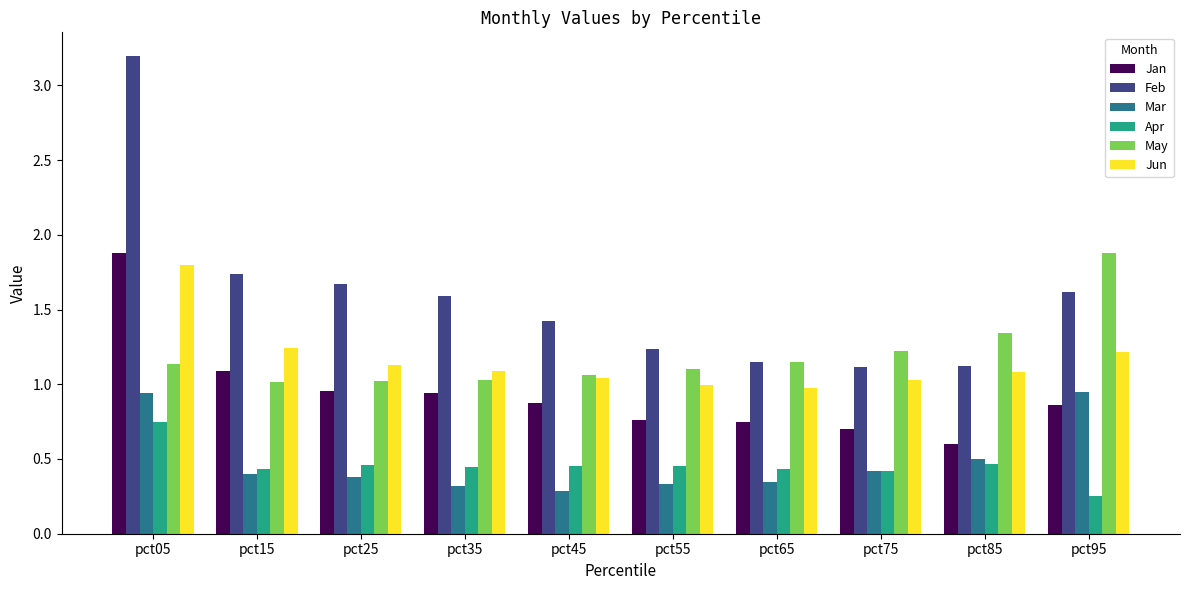

How many data points does each series have?

10